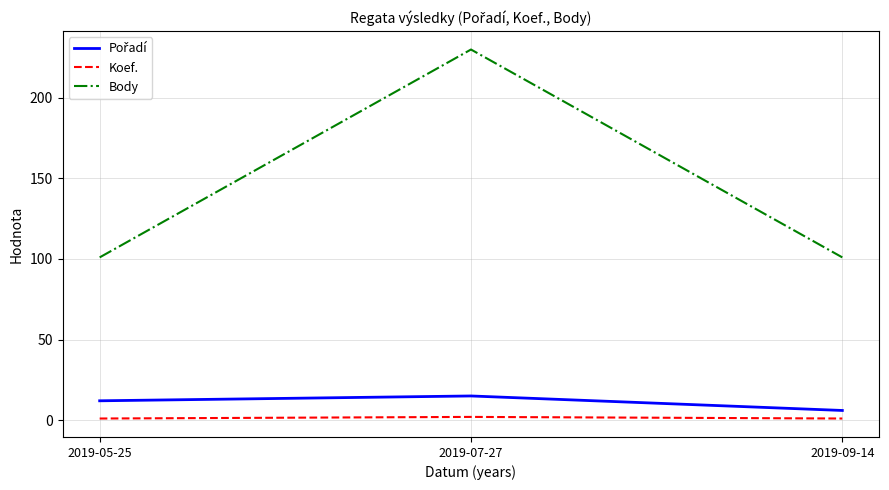

What is the average value of the Koef. series?

1